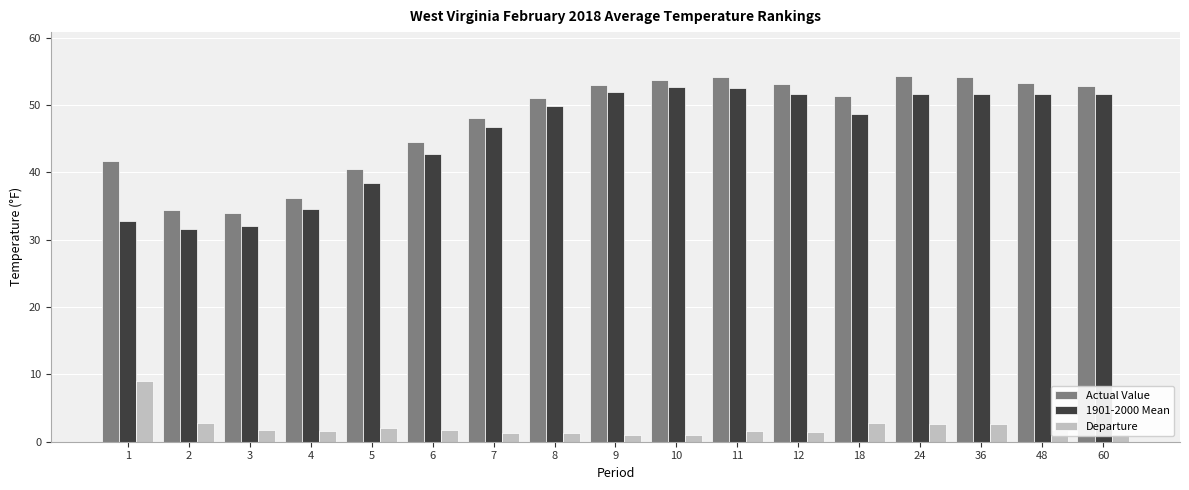

Is the value of Actual Value at 48 greater than the value of Departure at 18?

Yes